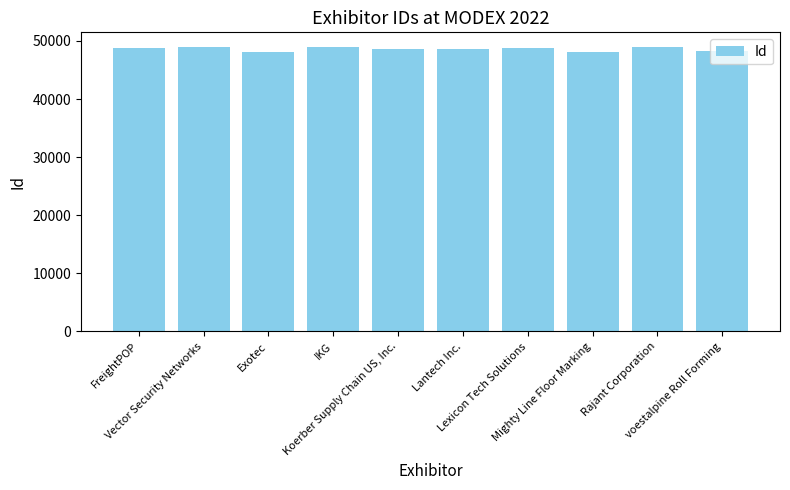

Is it true that the value at Rajant Corporation is 49021?

True